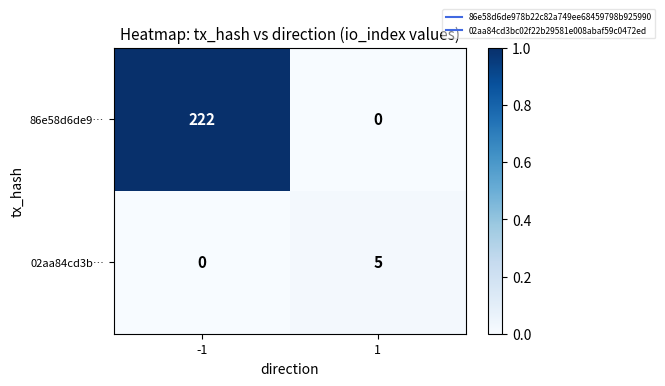

What is the spread (max minus min) of values at -1?

222